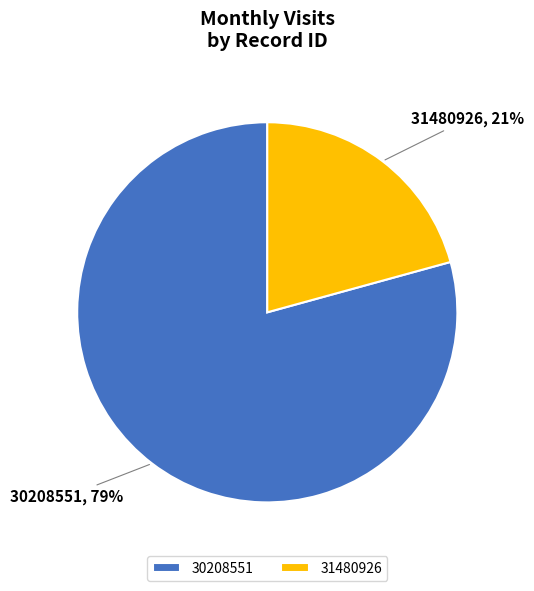

How many slices are in this pie chart?

2